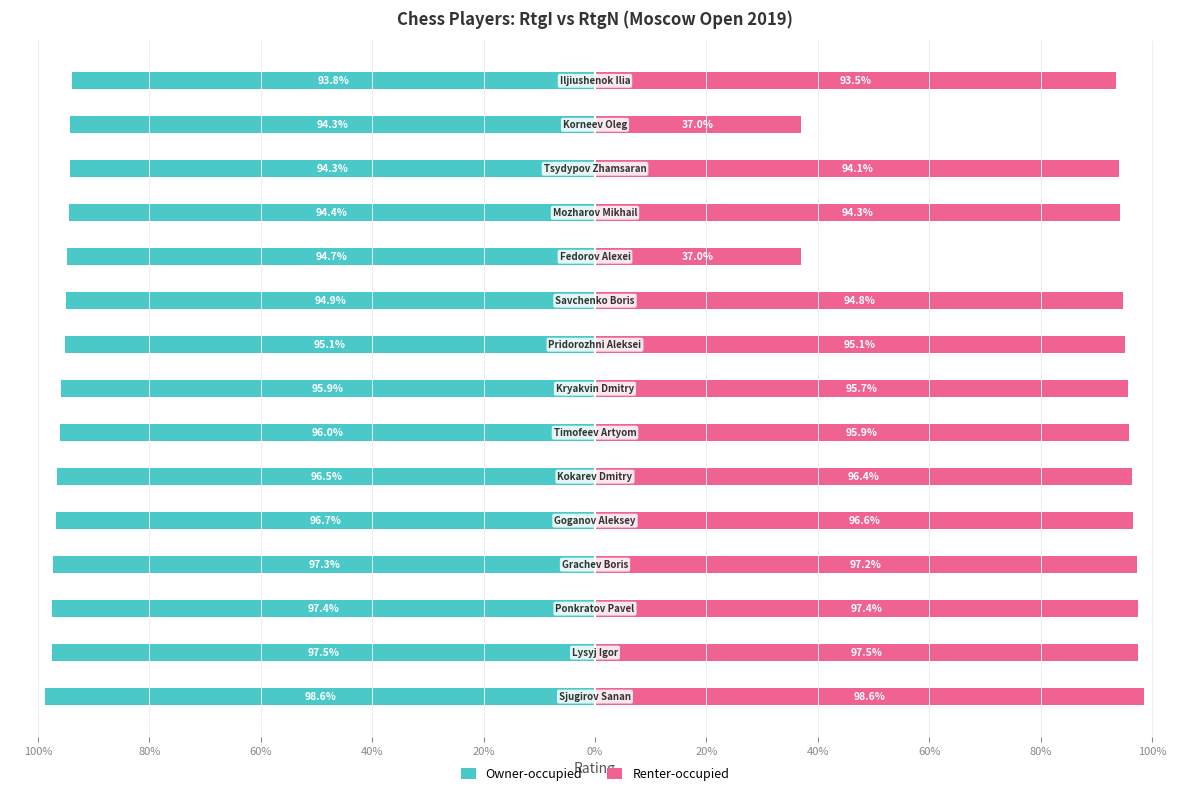

Between 20% and 12, which series saw the biggest shift?

Owner-occupied